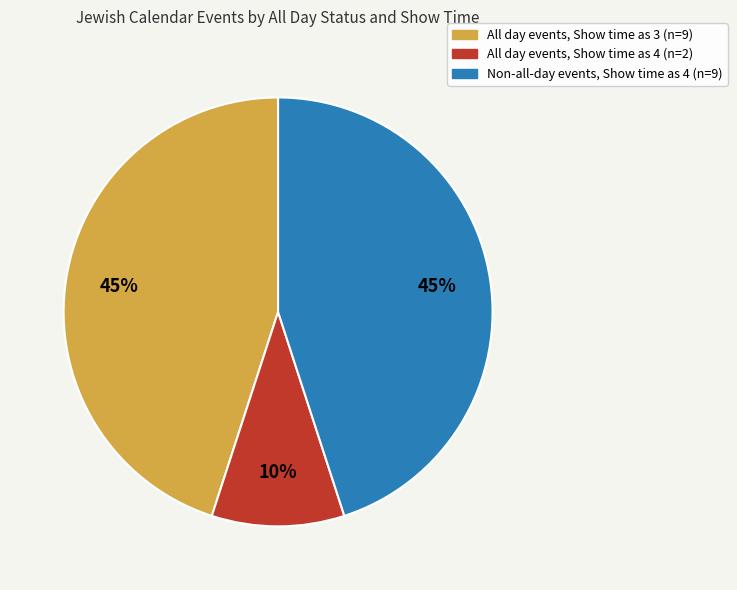

What is the smallest slice in the pie chart?

All day events, Show time as 4 (n=2)